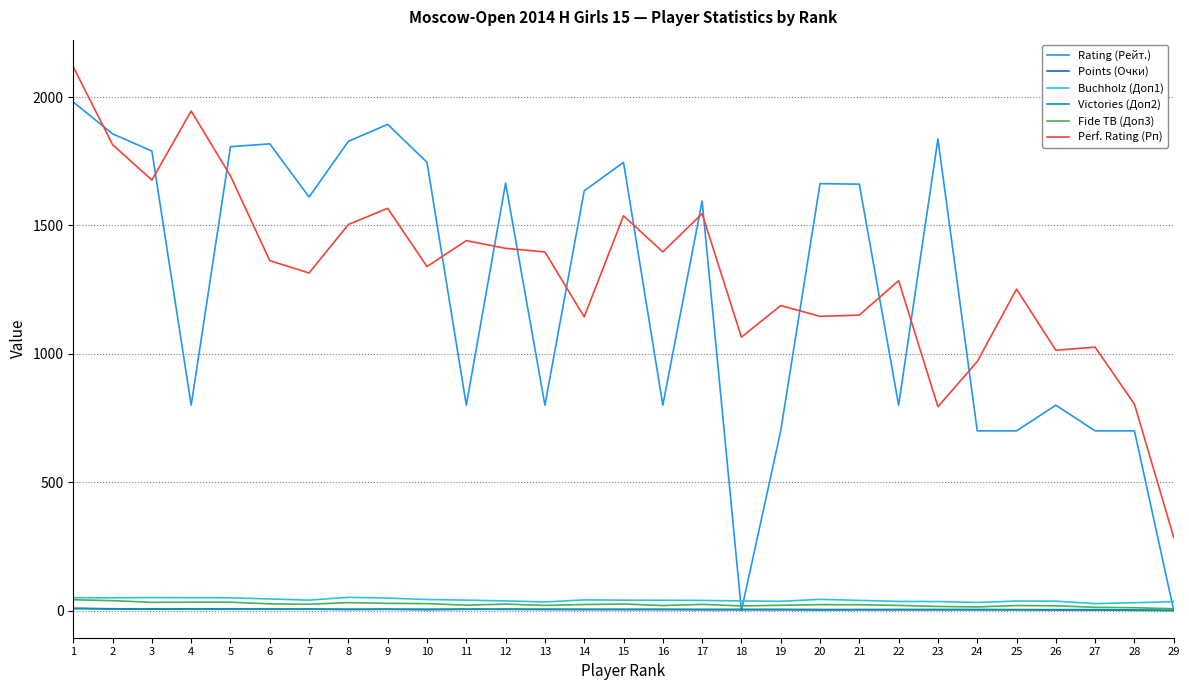

Does the chart display data point markers on the line(s)?

No